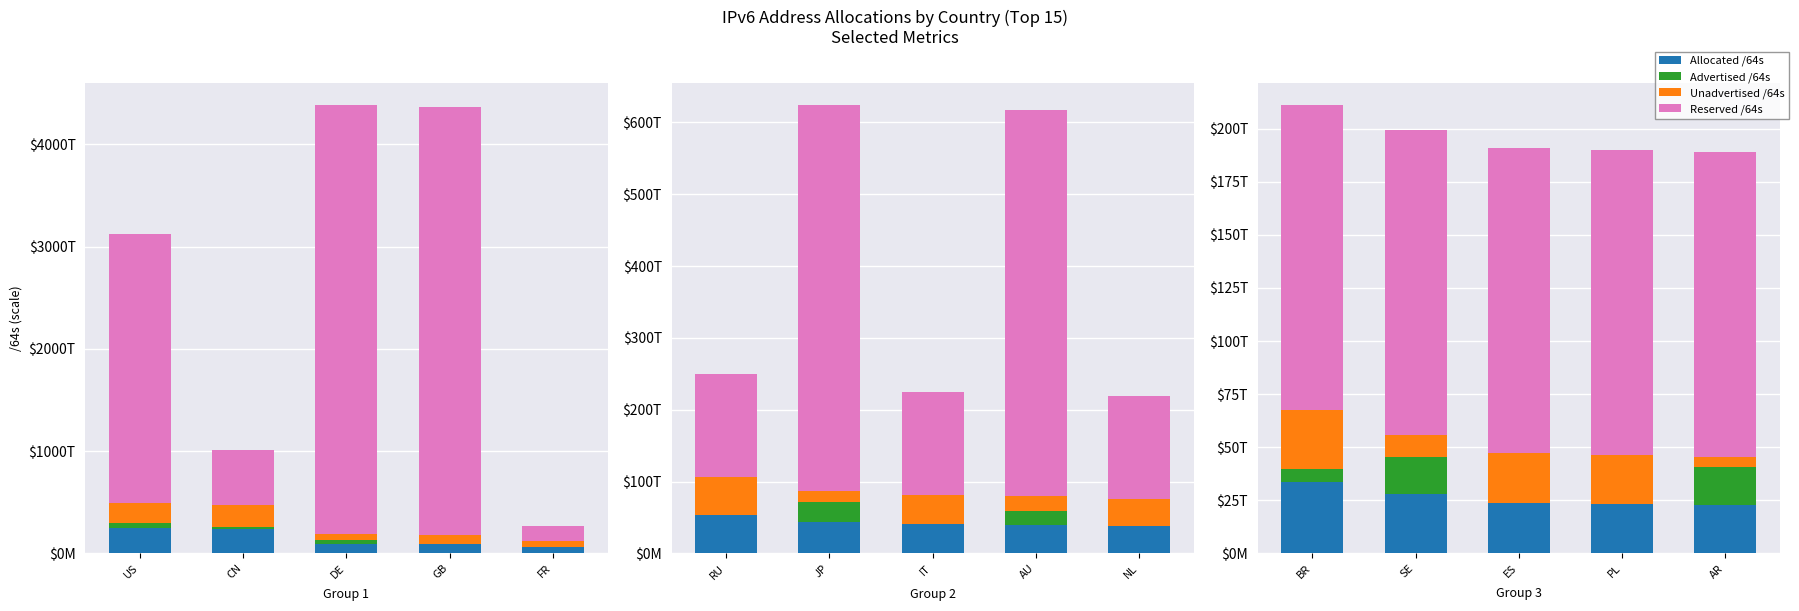

How many data points in Advertised /64s are less than 6085218402304?

2